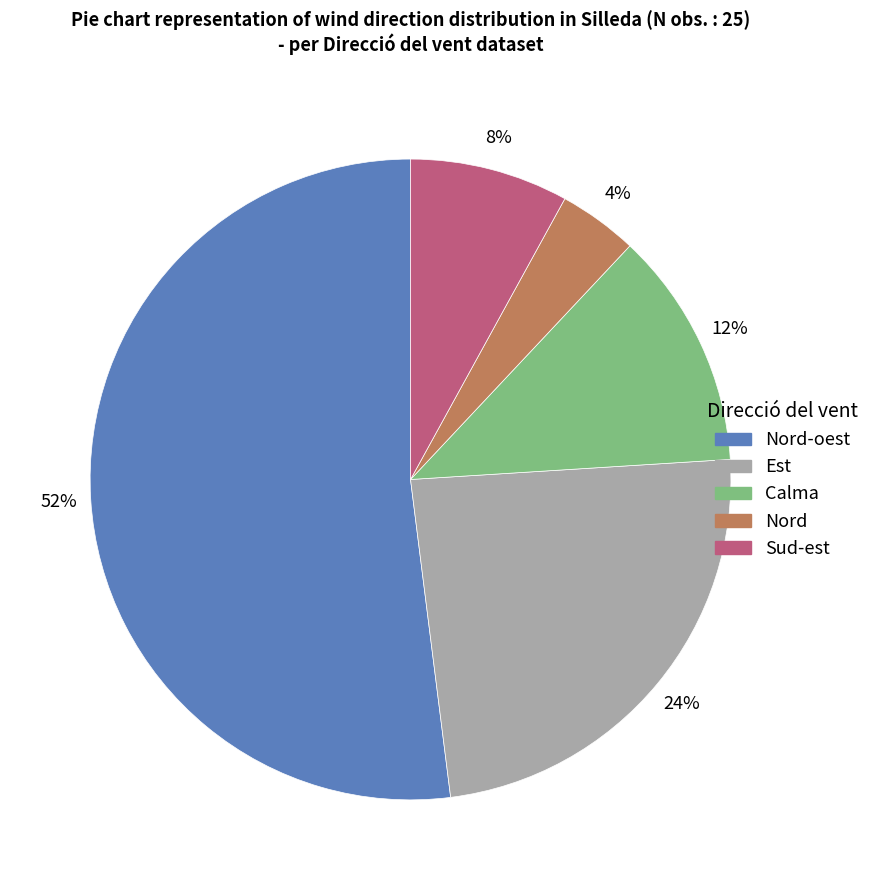

To the nearest percent, what is the average slice percentage?

20%